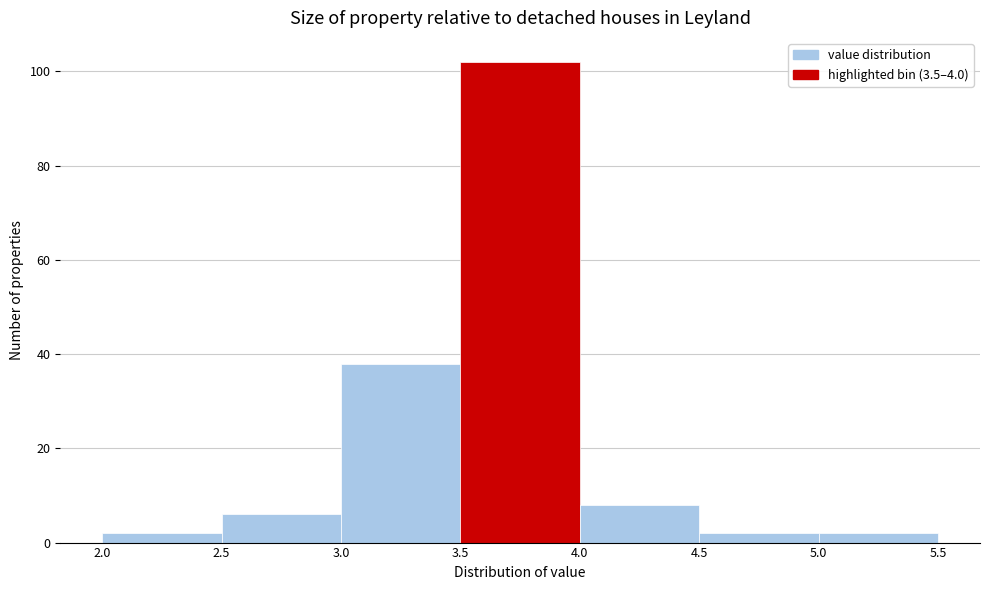

Reading left to right, list every bar in this chart as the range it spans on the x-axis followed by its height. The values are not printed on the chart, so give them approximately, as read against the axis.

2.0 to 2.5: 2
2.5 to 3.0: 6
3.0 to 3.5: 38
3.5 to 4.0: 102
4.0 to 4.5: 8
4.5 to 5.0: 2
5.0 to 5.5: 2